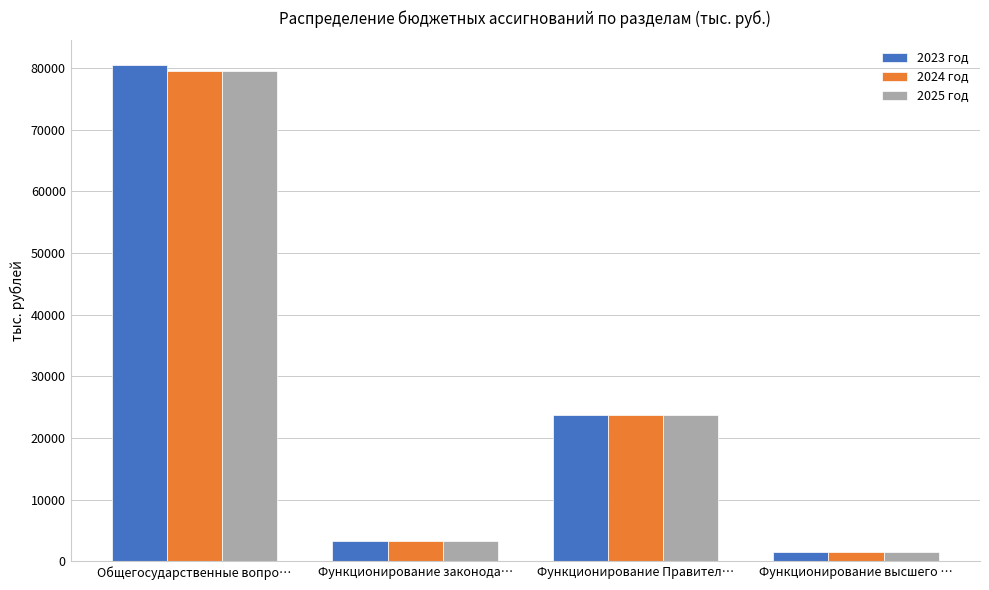

How many values in the 2025 год series are below 23766?

2